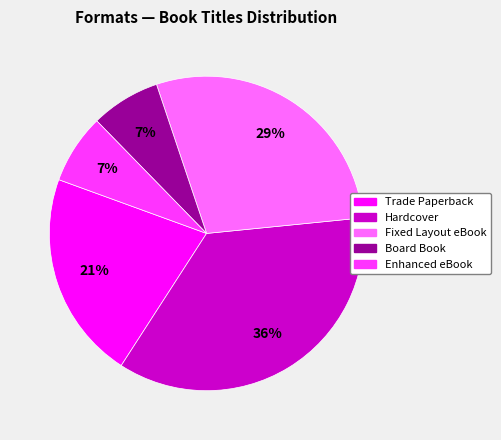

What is the largest slice in the pie chart?

Hardcover